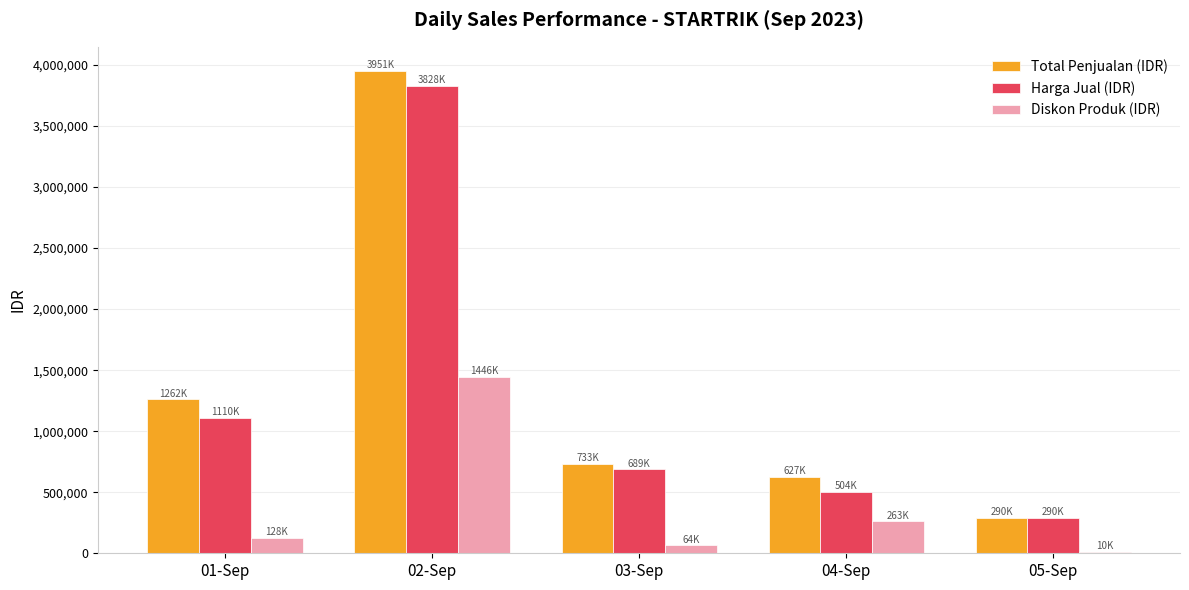

Which series changed the most between 01-Sep and 04-Sep?

Total Penjualan (IDR)